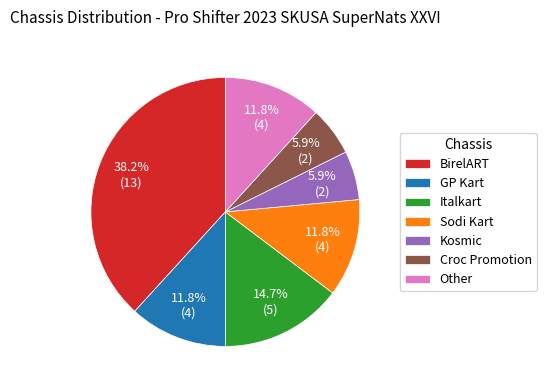

What percentage is the GP Kart slice, to the nearest percent?

12%